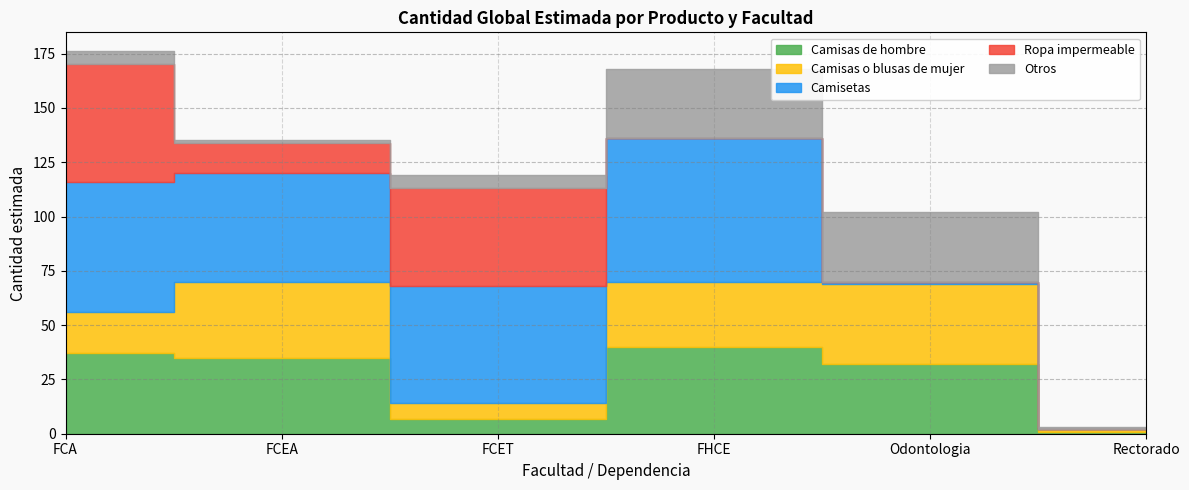

What is the difference between the maximum and second lowest values in the Otros series?

31